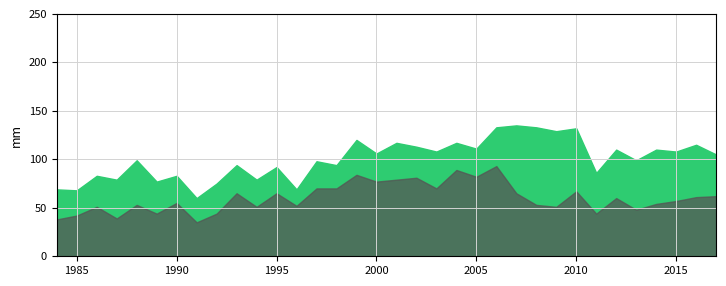

Reading left to right, transcribe all the data shown in this chart.

Total: 69	68	83	79	99	77	83	60	75	94	79	92	69	98	94	120	106	117	113	108	117	111	133	135	133	129	132	86	110	99	110	108	115	105
Unsuspended: 38	42	51	39	53	44	55	35	44	65	51	65	52	70	70	84	77	79	81	70	89	82	93	65	53	51	67	44	60	48	54	57	61	62